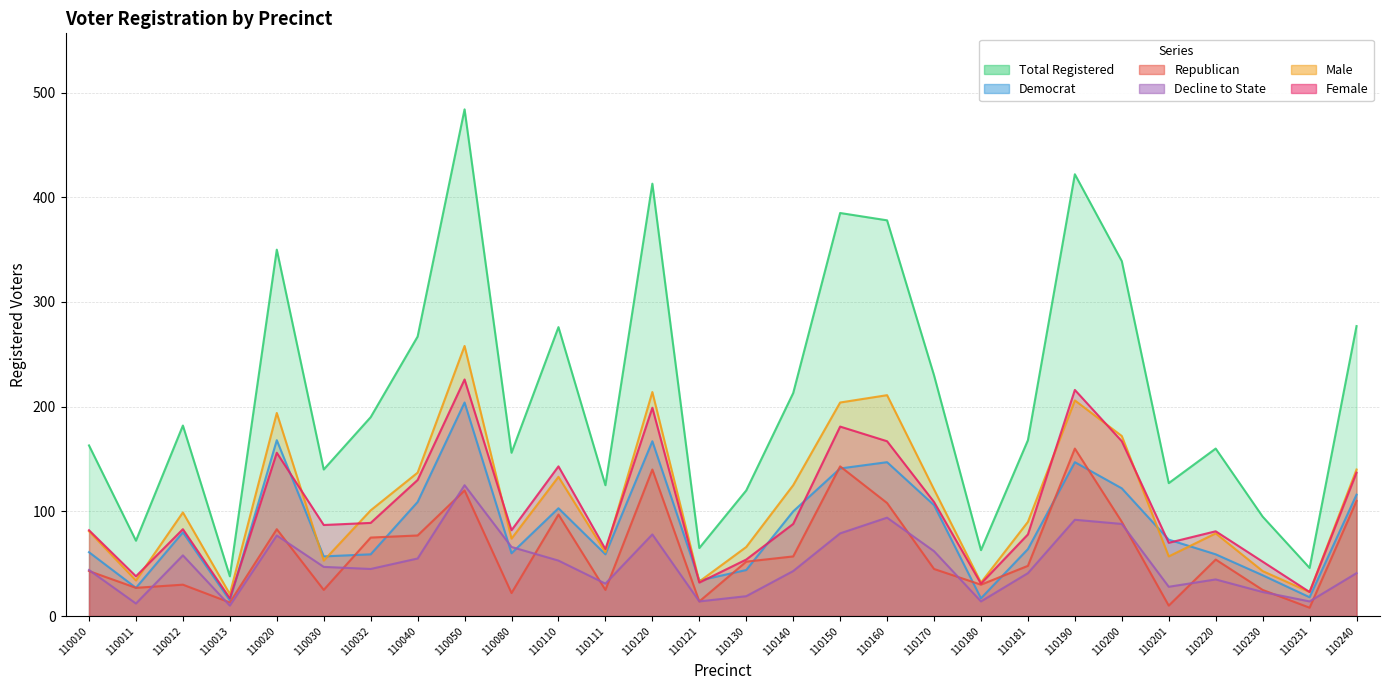

Which series has the largest range (max minus min)?

totreg_r